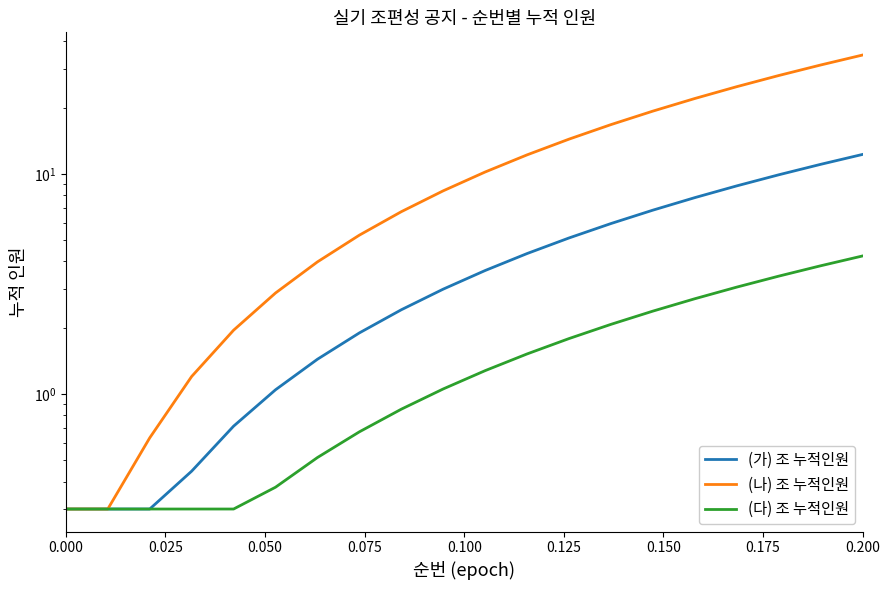

Reading right to left, extract all data points from this chart.

(가) 조 누적인원: 12.2	11.0	9.9	8.8	7.8	6.8	5.9	5.1	4.3	3.6	3.0	2.4	1.9	1.4	1.0	0.7	0.4	0.3	0.3	0.3
(나) 조 누적인원: 34.6	31.2	28.0	24.9	22.0	19.3	16.7	14.4	12.2	10.2	8.4	6.7	5.3	4.0	2.9	1.9	1.2	0.6	0.3	0.3
(다) 조 누적인원: 4.2	3.8	3.4	3.1	2.7	2.4	2.1	1.8	1.5	1.3	1.1	0.9	0.7	0.5	0.4	0.3	0.3	0.3	0.3	0.3